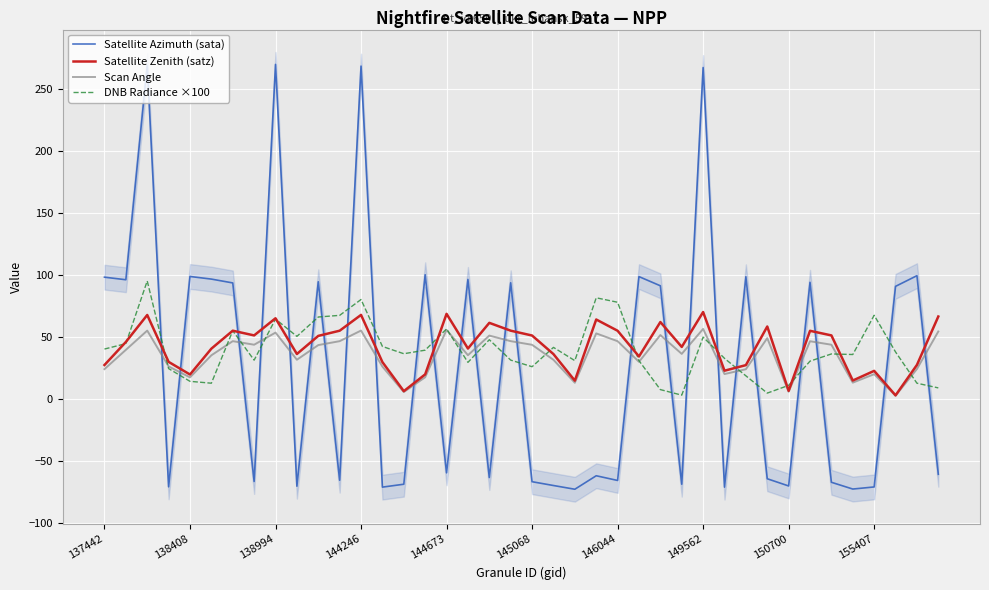

How many times do Satellite Azimuth (sata) and Scan Angle cross each other?

25